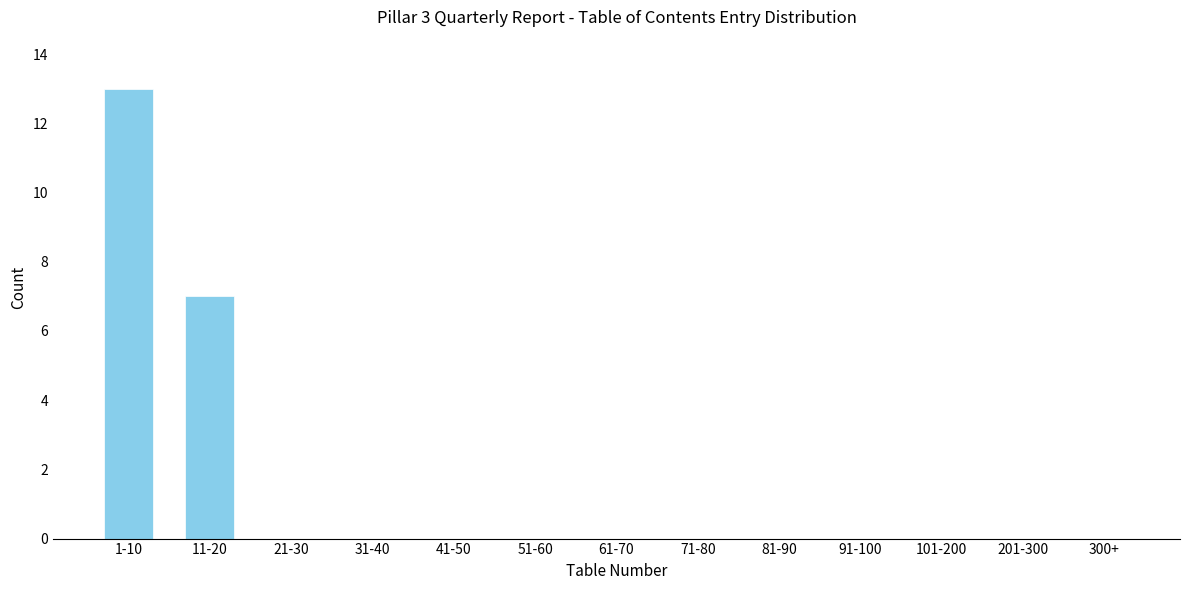

Reading right to left, extract all data points from this chart.

300+=0	201-300=0	101-200=0	91-100=0	81-90=0	71-80=0	61-70=0	51-60=0	41-50=0	31-40=0	21-30=0	11-20=7	1-10=13